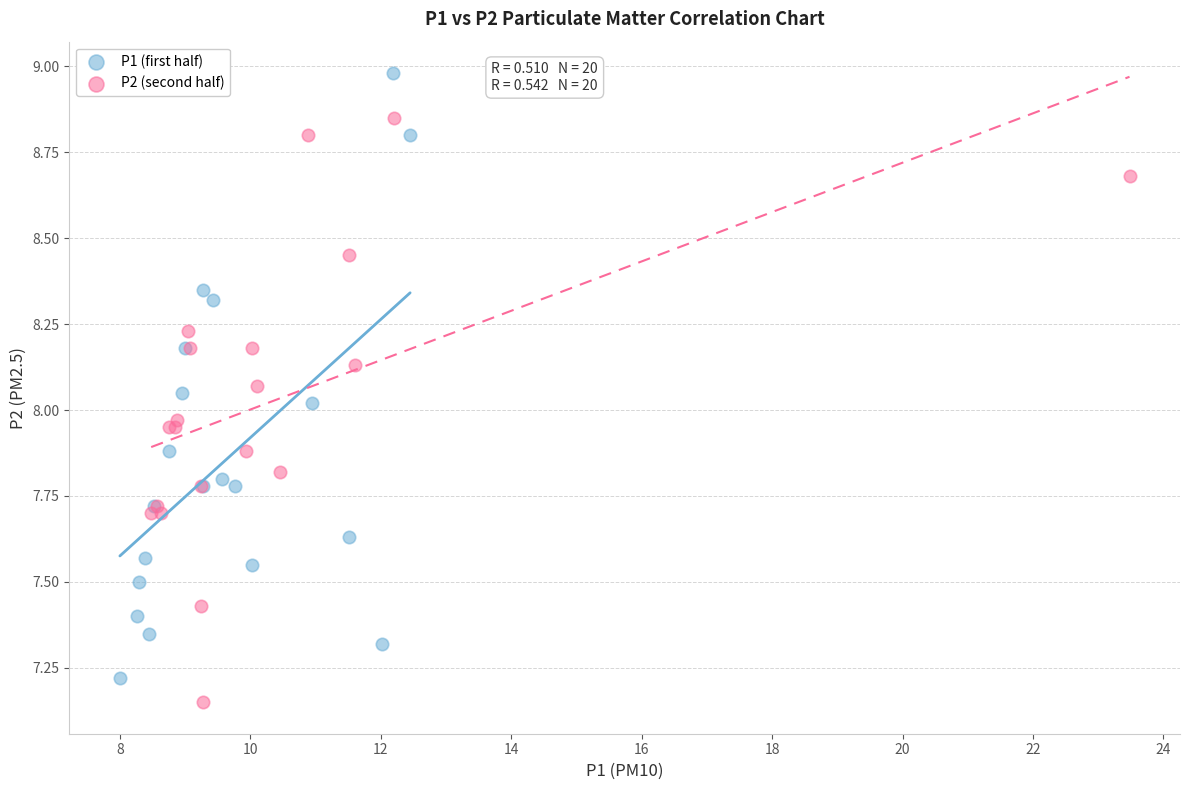

Which series contains the highest Y value?

P1 (first half)